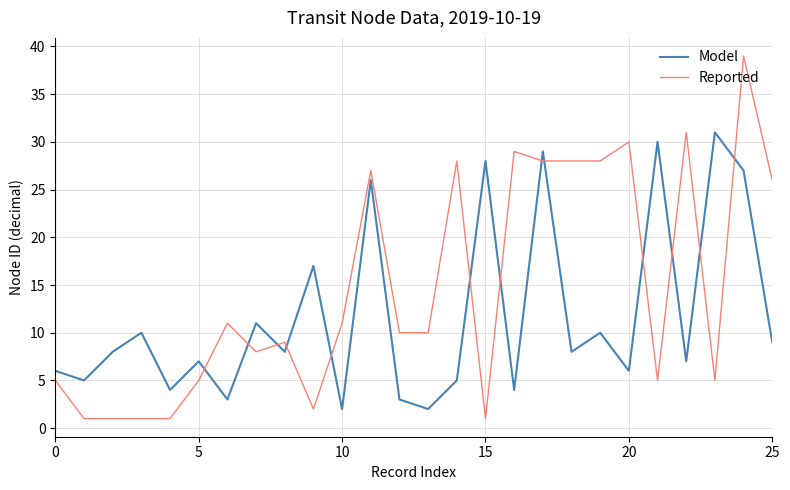

Which series has the largest range (max minus min)?

Reported